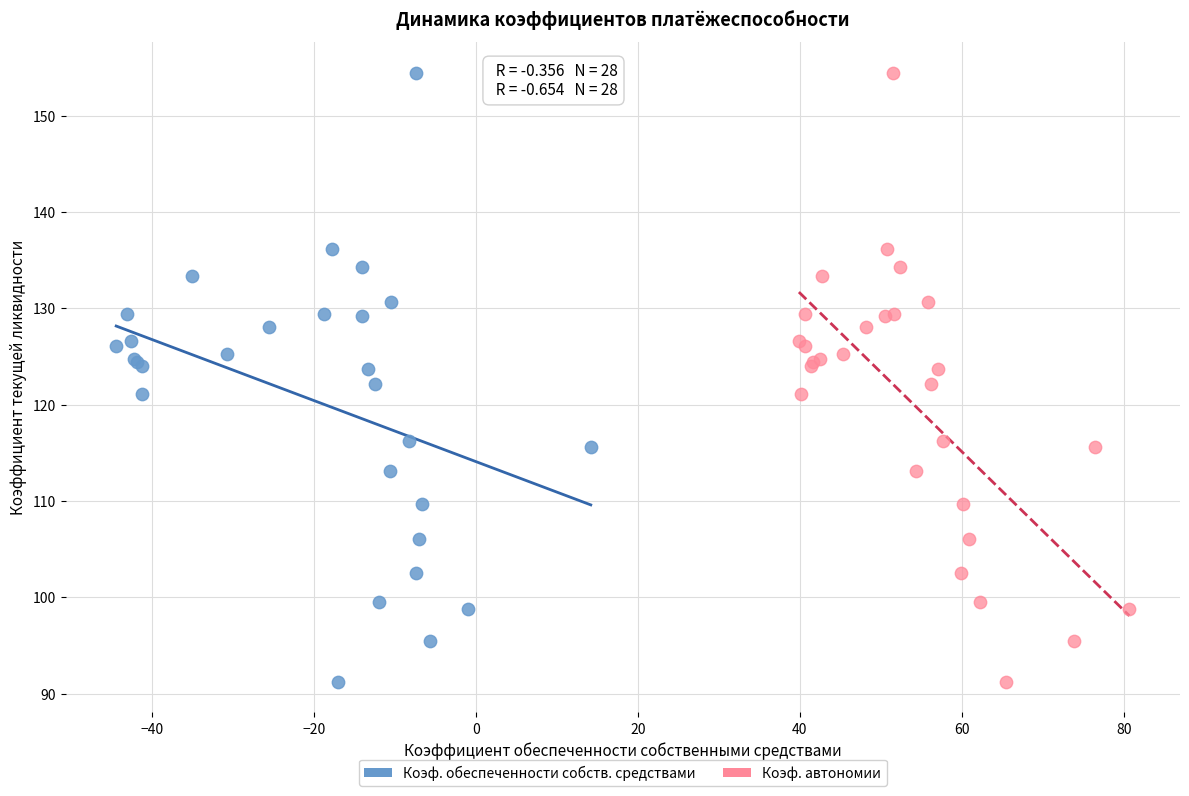

What are all the series names shown in the legend?

Коэф. обеспеченности собств. средствами, Коэф. автономии